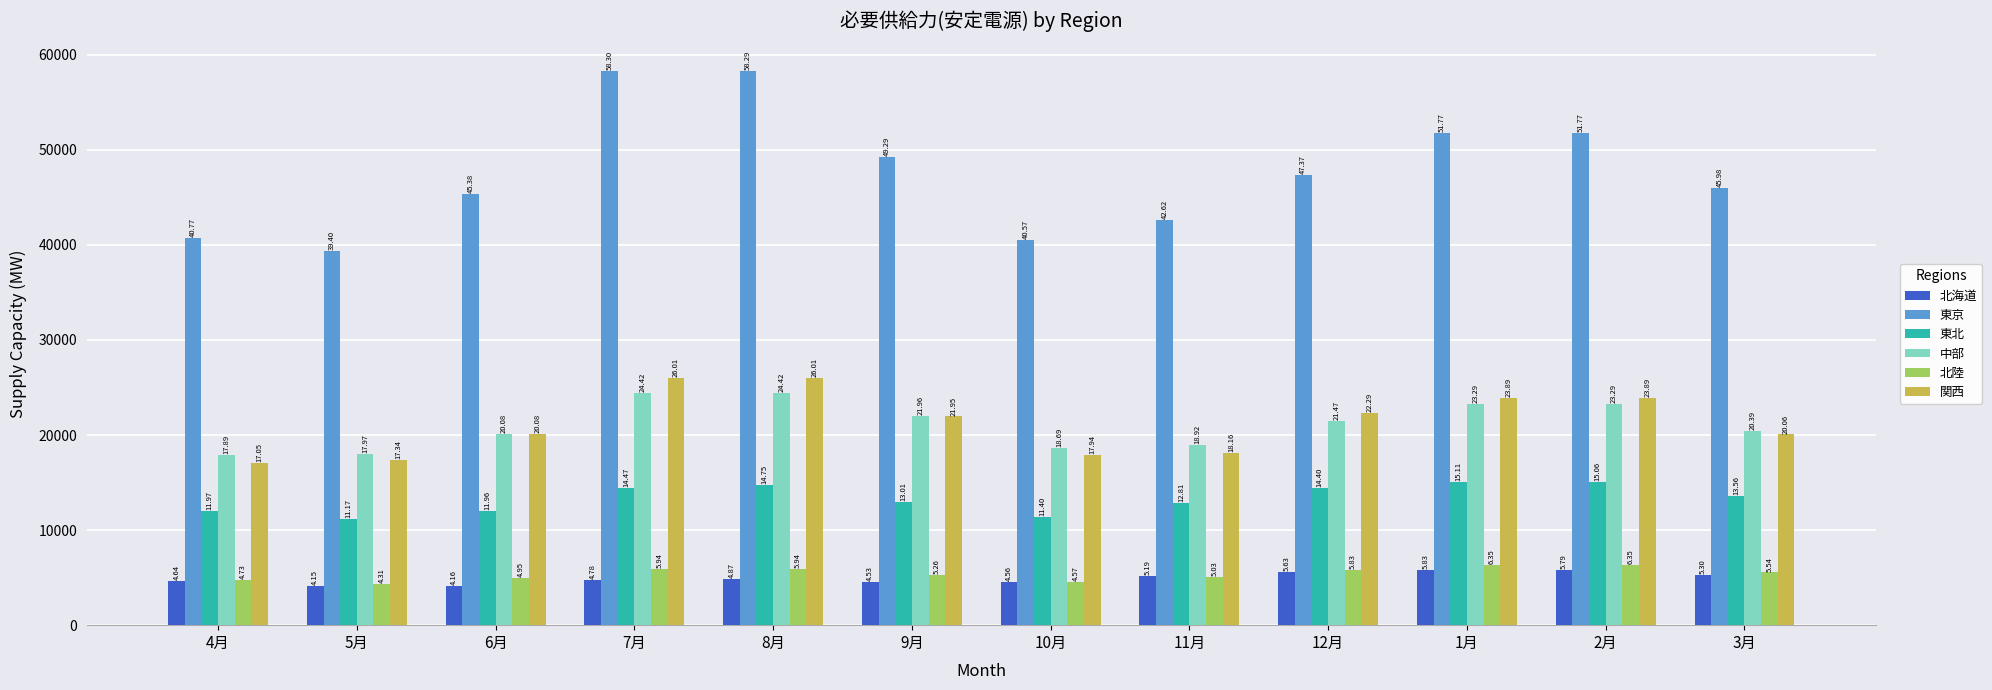

Is it true that 北海道 equals 4642.2 at 4月?

True